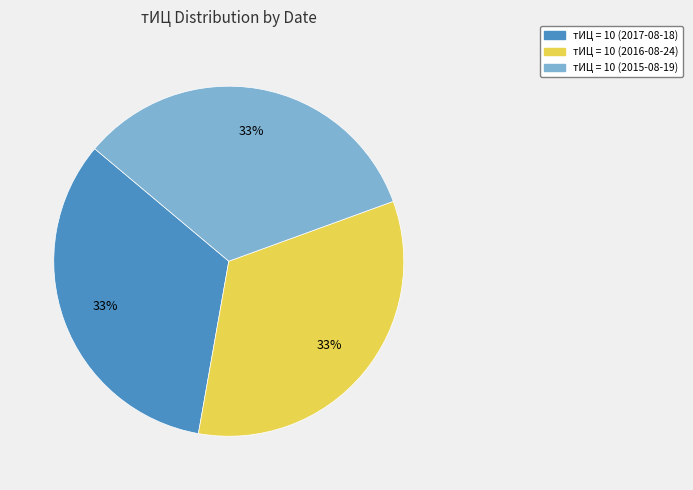

To the nearest percent, what is the average slice percentage?

33%